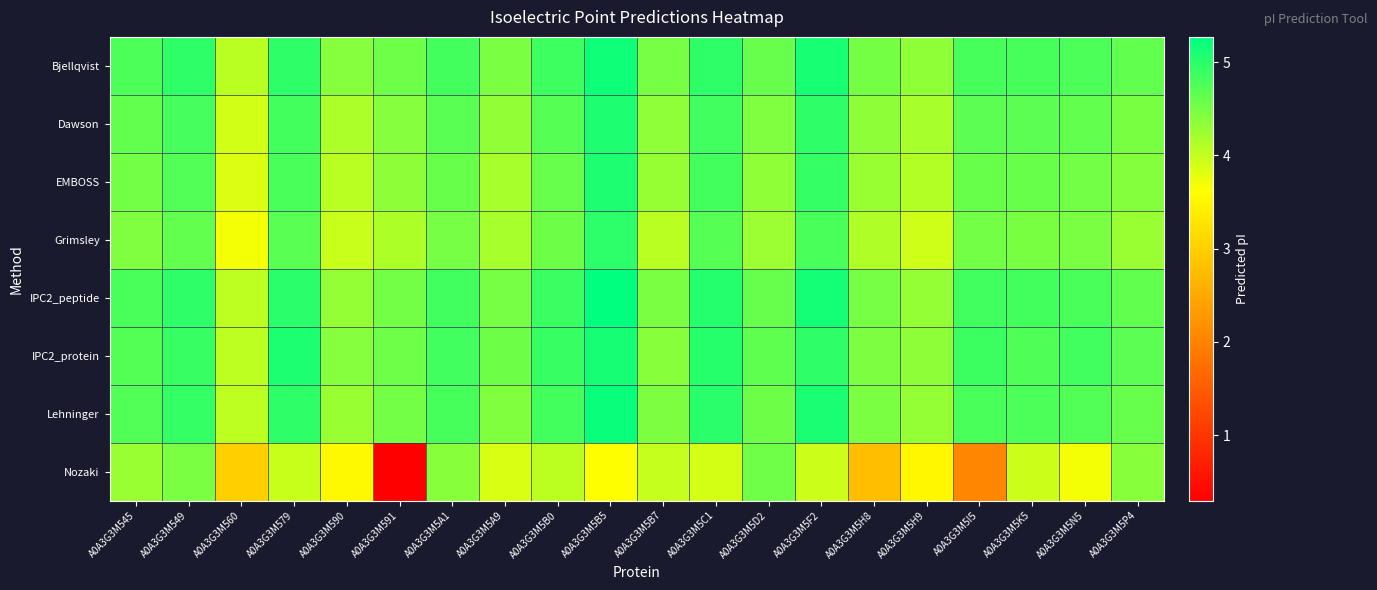

Reading left to right, what are all the values shown in this chart?

Bjellqvist: A0A3G3M545=4.8	A0A3G3M549=5.0	A0A3G3M560=4.1	A0A3G3M579=5.0	A0A3G3M590=4.4	A0A3G3M591=4.5	A0A3G3M5A1=4.8	A0A3G3M5A9=4.5	A0A3G3M5B0=4.9	A0A3G3M5B5=5.2	A0A3G3M5B7=4.5	A0A3G3M5C1=5.0	A0A3G3M5D2=4.6	A0A3G3M5F2=5.1	A0A3G3M5H8=4.5	A0A3G3M5H9=4.3	A0A3G3M5I5=4.8	A0A3G3M5K5=4.8	A0A3G3M5N5=4.8	A0A3G3M5P4=4.6
Dawson: A0A3G3M545=4.6	A0A3G3M549=4.8	A0A3G3M560=3.9	A0A3G3M579=4.8	A0A3G3M590=4.2	A0A3G3M591=4.4	A0A3G3M5A1=4.7	A0A3G3M5A9=4.3	A0A3G3M5B0=4.7	A0A3G3M5B5=5.1	A0A3G3M5B7=4.3	A0A3G3M5C1=4.9	A0A3G3M5D2=4.4	A0A3G3M5F2=5.0	A0A3G3M5H8=4.4	A0A3G3M5H9=4.2	A0A3G3M5I5=4.7	A0A3G3M5K5=4.7	A0A3G3M5N5=4.6	A0A3G3M5P4=4.5
EMBOSS: A0A3G3M545=4.5	A0A3G3M549=4.7	A0A3G3M560=3.8	A0A3G3M579=4.8	A0A3G3M590=4.1	A0A3G3M591=4.4	A0A3G3M5A1=4.6	A0A3G3M5A9=4.2	A0A3G3M5B0=4.6	A0A3G3M5B5=5.1	A0A3G3M5B7=4.3	A0A3G3M5C1=4.8	A0A3G3M5D2=4.3	A0A3G3M5F2=4.9	A0A3G3M5H8=4.3	A0A3G3M5H9=4.1	A0A3G3M5I5=4.6	A0A3G3M5K5=4.6	A0A3G3M5N5=4.5	A0A3G3M5P4=4.4
Grimsley: A0A3G3M545=4.4	A0A3G3M549=4.6	A0A3G3M560=3.7	A0A3G3M579=4.7	A0A3G3M590=4.0	A0A3G3M591=4.1	A0A3G3M5A1=4.5	A0A3G3M5A9=4.2	A0A3G3M5B0=4.6	A0A3G3M5B5=5.0	A0A3G3M5B7=4.1	A0A3G3M5C1=4.7	A0A3G3M5D2=4.3	A0A3G3M5F2=4.8	A0A3G3M5H8=4.1	A0A3G3M5H9=3.9	A0A3G3M5I5=4.5	A0A3G3M5K5=4.5	A0A3G3M5N5=4.5	A0A3G3M5P4=4.3
IPC2_peptide: A0A3G3M545=4.8	A0A3G3M549=5.0	A0A3G3M560=4.0	A0A3G3M579=5.0	A0A3G3M590=4.3	A0A3G3M591=4.5	A0A3G3M5A1=4.8	A0A3G3M5A9=4.5	A0A3G3M5B0=4.9	A0A3G3M5B5=5.3	A0A3G3M5B7=4.5	A0A3G3M5C1=5.0	A0A3G3M5D2=4.6	A0A3G3M5F2=5.1	A0A3G3M5H8=4.5	A0A3G3M5H9=4.3	A0A3G3M5I5=4.8	A0A3G3M5K5=4.8	A0A3G3M5N5=4.8	A0A3G3M5P4=4.6
IPC2_protein: A0A3G3M545=4.7	A0A3G3M549=4.9	A0A3G3M560=4.0	A0A3G3M579=5.1	A0A3G3M590=4.4	A0A3G3M591=4.5	A0A3G3M5A1=4.9	A0A3G3M5A9=4.6	A0A3G3M5B0=4.9	A0A3G3M5B5=5.1	A0A3G3M5B7=4.4	A0A3G3M5C1=5.0	A0A3G3M5D2=4.6	A0A3G3M5F2=5.0	A0A3G3M5H8=4.5	A0A3G3M5H9=4.4	A0A3G3M5I5=4.9	A0A3G3M5K5=4.7	A0A3G3M5N5=4.9	A0A3G3M5P4=4.7
Lehninger: A0A3G3M545=4.7	A0A3G3M549=4.9	A0A3G3M560=4.0	A0A3G3M579=5.0	A0A3G3M590=4.3	A0A3G3M591=4.5	A0A3G3M5A1=4.8	A0A3G3M5A9=4.4	A0A3G3M5B0=4.8	A0A3G3M5B5=5.2	A0A3G3M5B7=4.5	A0A3G3M5C1=5.0	A0A3G3M5D2=4.6	A0A3G3M5F2=5.1	A0A3G3M5H8=4.5	A0A3G3M5H9=4.3	A0A3G3M5I5=4.8	A0A3G3M5K5=4.8	A0A3G3M5N5=4.7	A0A3G3M5P4=4.6
Nozaki: A0A3G3M545=4.3	A0A3G3M549=4.5	A0A3G3M560=3.0	A0A3G3M579=4.0	A0A3G3M590=3.5	A0A3G3M591=0.3	A0A3G3M5A1=4.4	A0A3G3M5A9=3.9	A0A3G3M5B0=4.0	A0A3G3M5B5=3.6	A0A3G3M5B7=4.0	A0A3G3M5C1=3.9	A0A3G3M5D2=4.5	A0A3G3M5F2=3.9	A0A3G3M5H8=2.8	A0A3G3M5H9=3.5	A0A3G3M5I5=2.1	A0A3G3M5K5=3.9	A0A3G3M5N5=3.7	A0A3G3M5P4=4.4